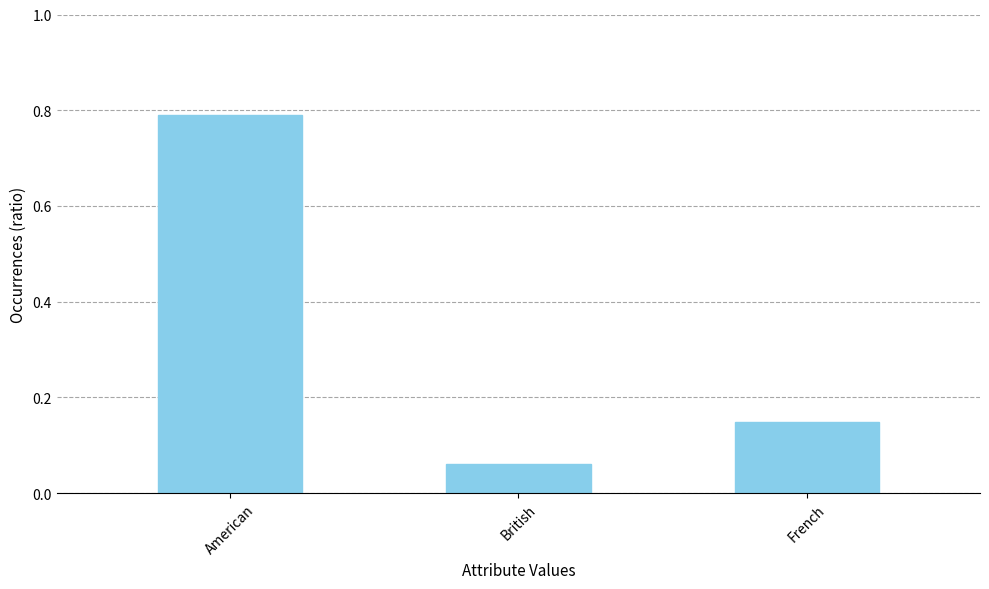

What is the change in value from American to British?

-0.7